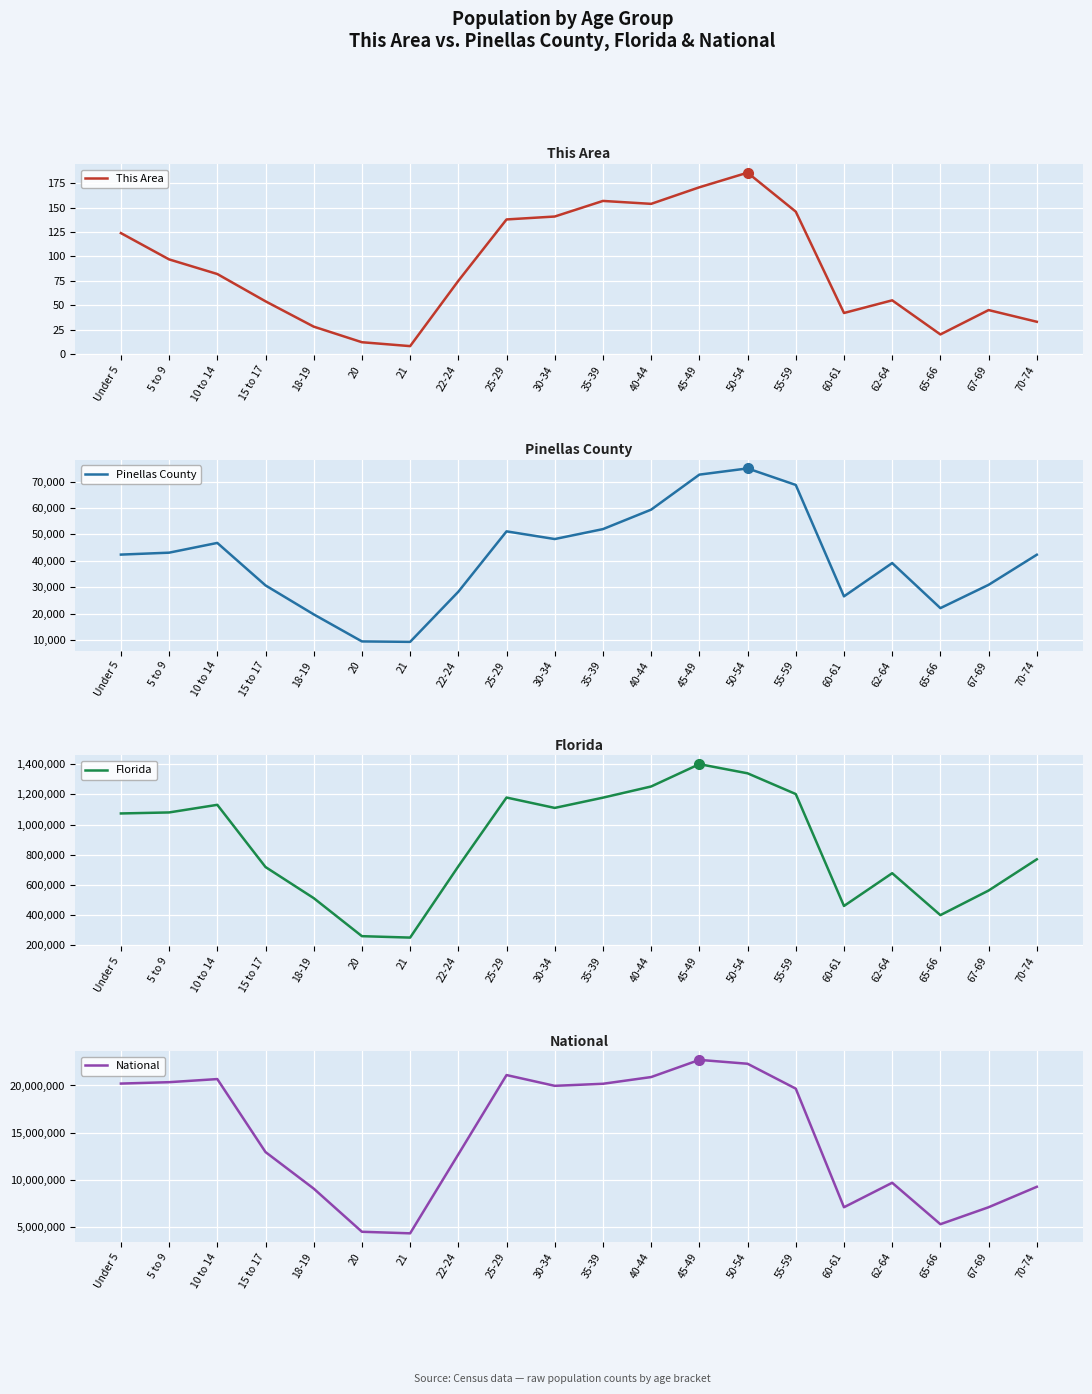

Reading left to right, transcribe all the data shown in this chart.

This Area: 124	97	82	54	28	12	8	75	138	141	157	154	171	186	146	42	55	20	45	33
Pinellas County: 42349	43079	46769	30691	19725	9486	9320	28292	51142	48237	51997	59366	72618	74973	68714	26544	39141	22087	30907	42300
Florida: 1073506	1080255	1130847	717483	510899	258030	248602	722126	1179227	1110318	1178467	1252787	1401202	1340291	1202418	458751	676499	397917	561316	768707
National: 20201362	20348657	20677194	12954254	9086089	4519129	4354294	12712576	21101849	19962099	20179642	20890964	22708591	22298125	19664805	7113727	9704197	5319902	7115361	9278166